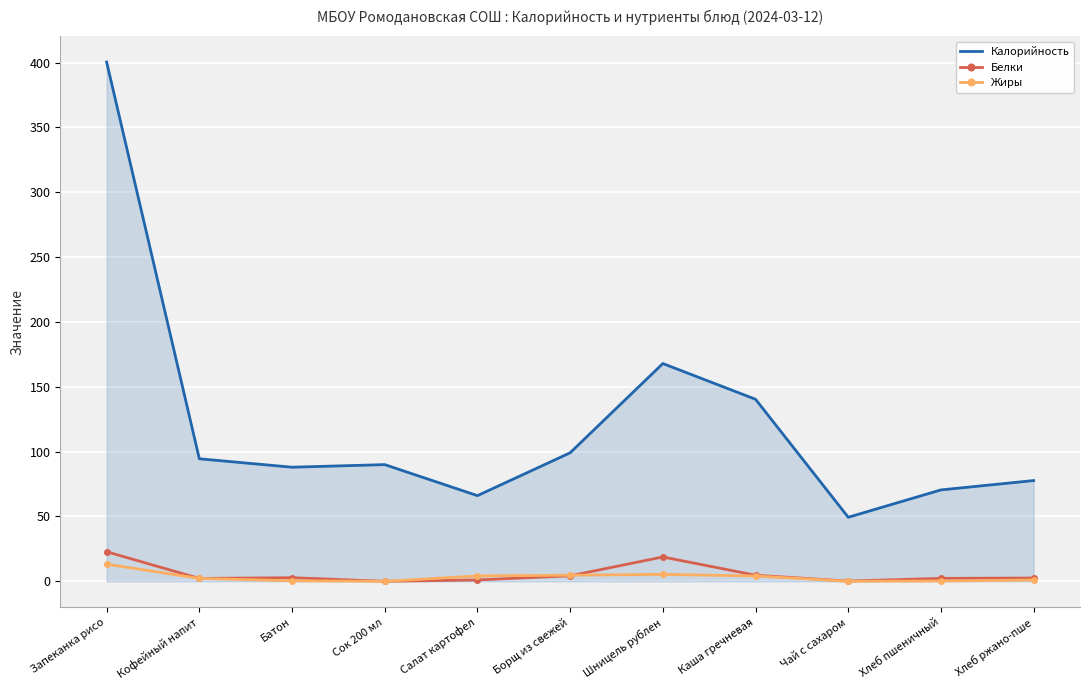

The Жиры series shows 0.0 at Сок 200 мл. True or false?

True